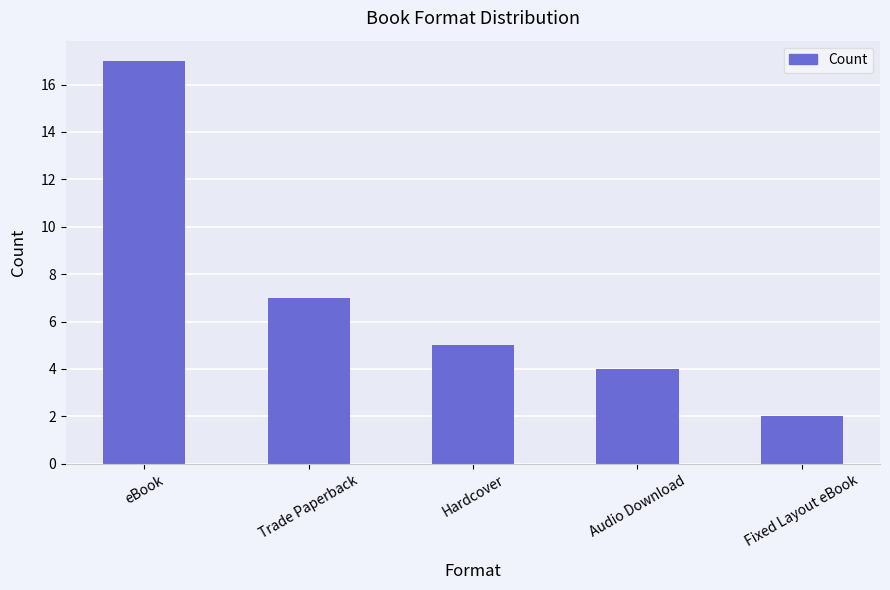

What is the average value?

7